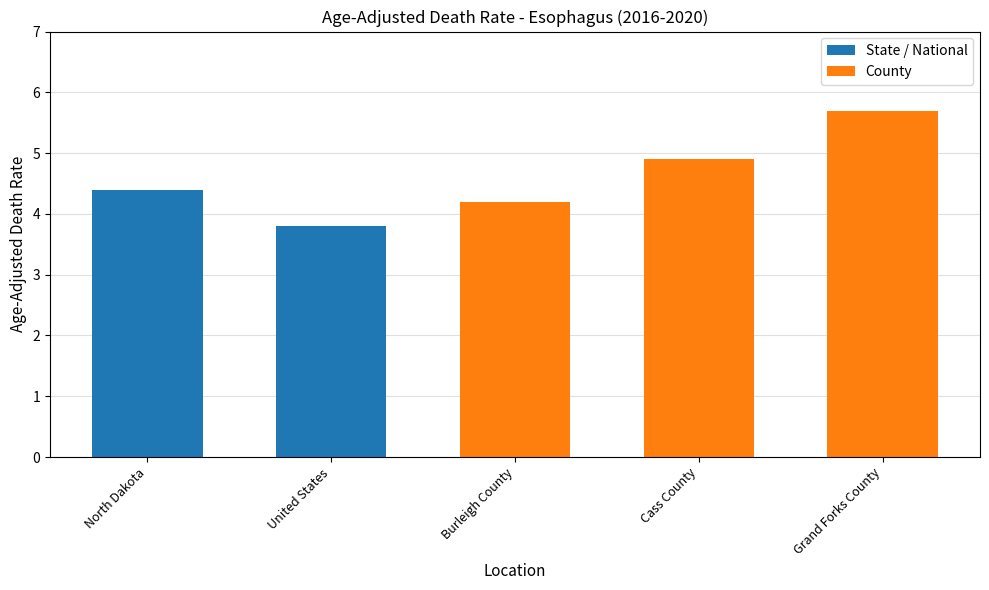

Rank the categories by value from highest to lowest.

Grand Forks County, Cass County, North Dakota, Burleigh County, United States